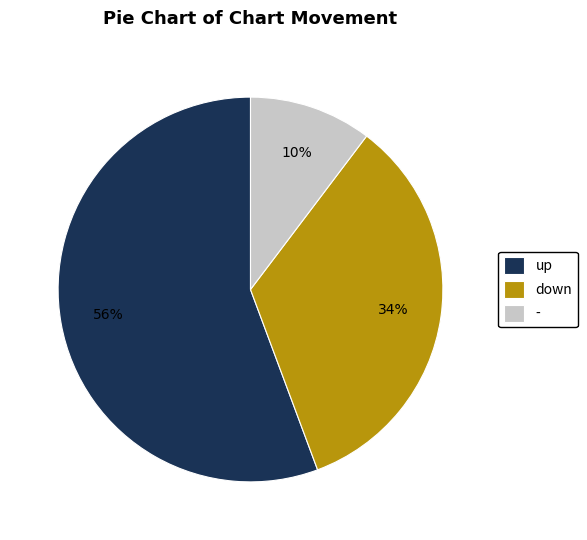

Is it true that down is 34% of the pie?

True